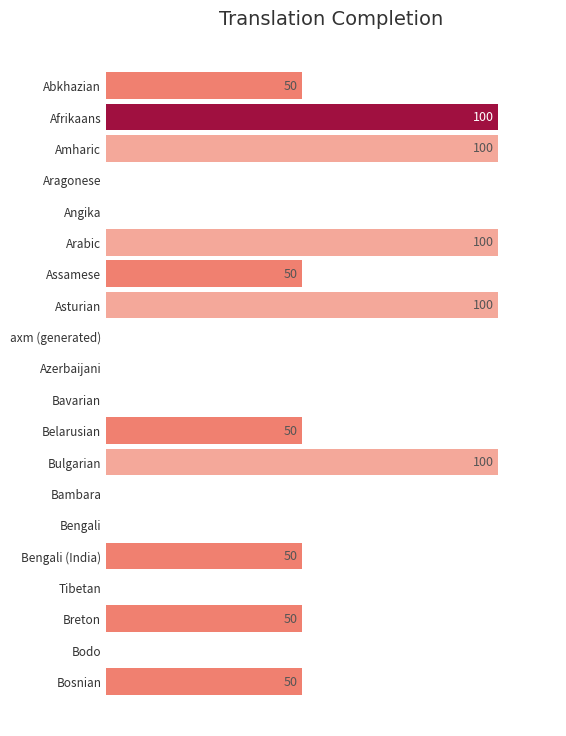

Between Abkhazian and Azerbaijani, which is larger?

Abkhazian